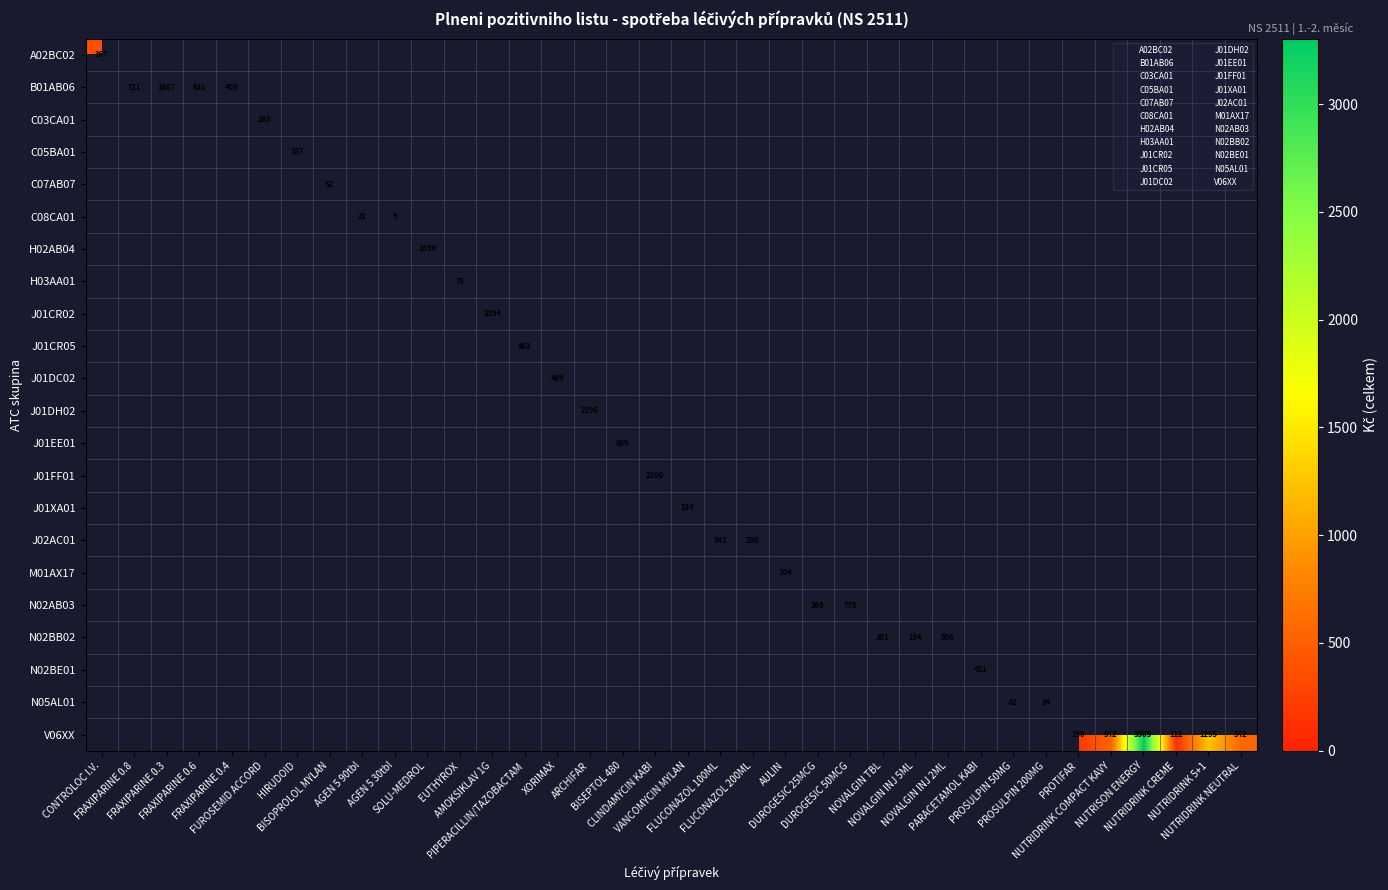

Count the number of data series in this chart.

22